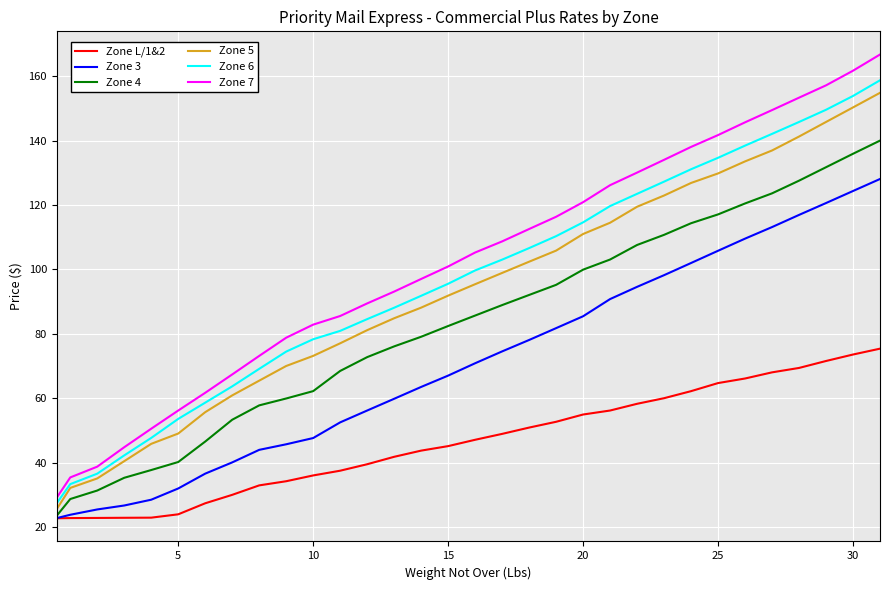

True or false: Zone L/1&2 and Zone 7 cross at least once.

False